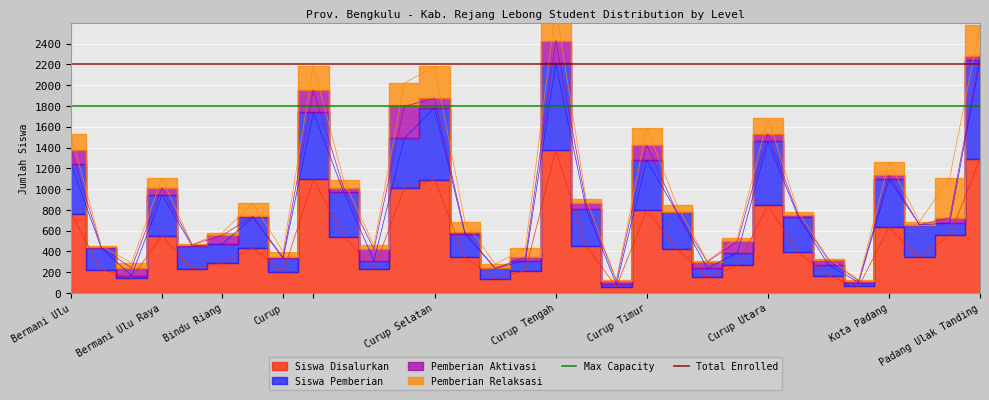

What is the label of the 1st point from the left?

Bermani Ulu